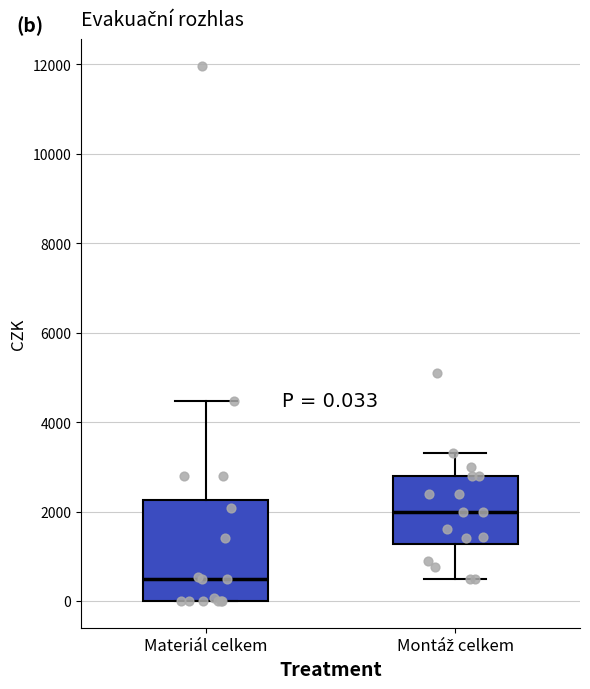

Which box has the lowest median line?

Materiál celkem